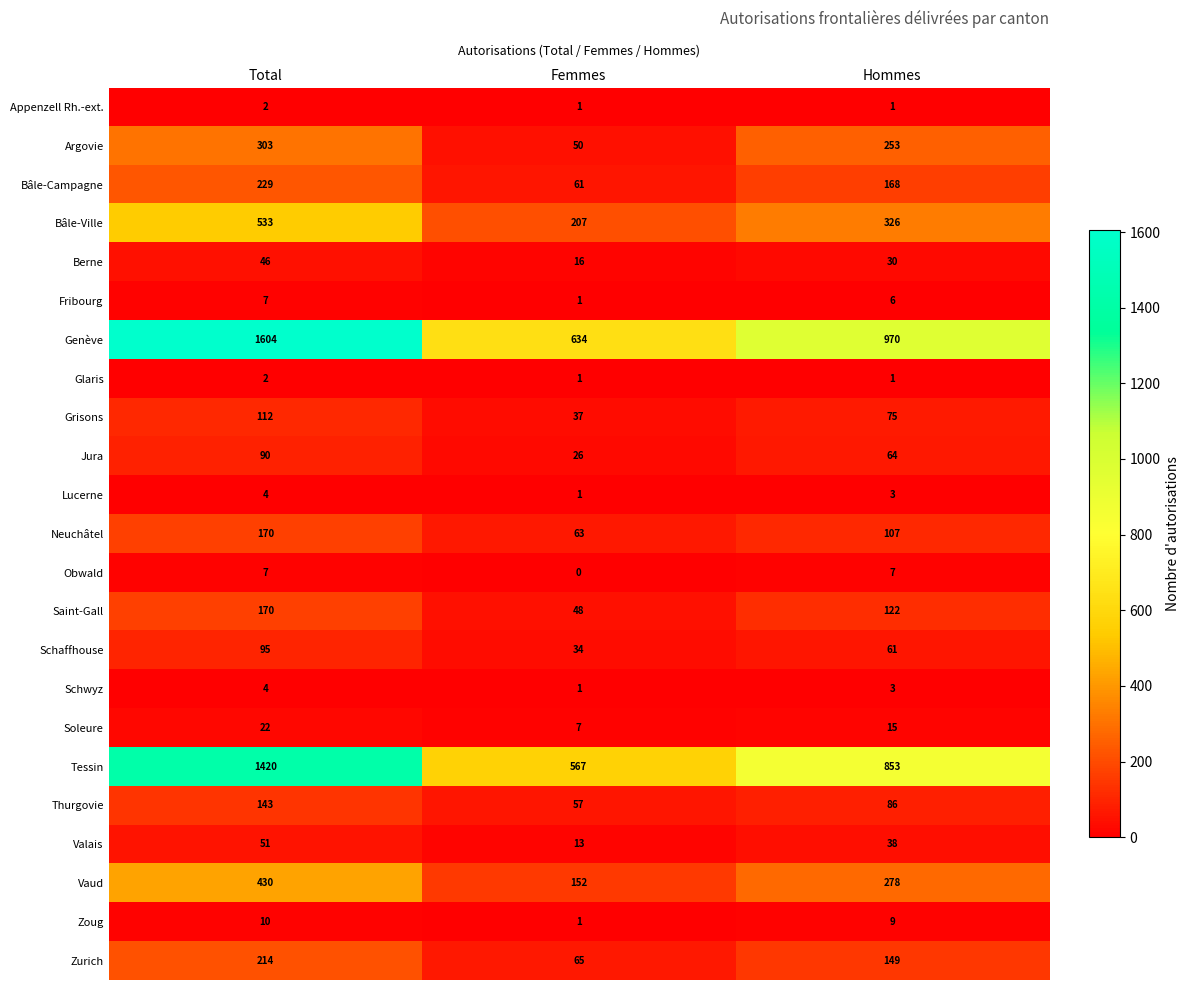

How many categories are shown in the chart?

3